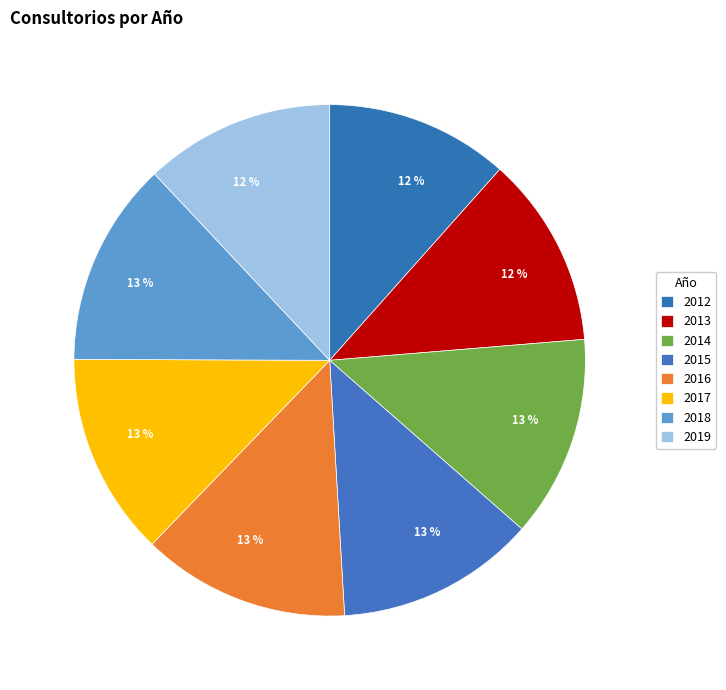

Is 2013 the majority of the pie?

No